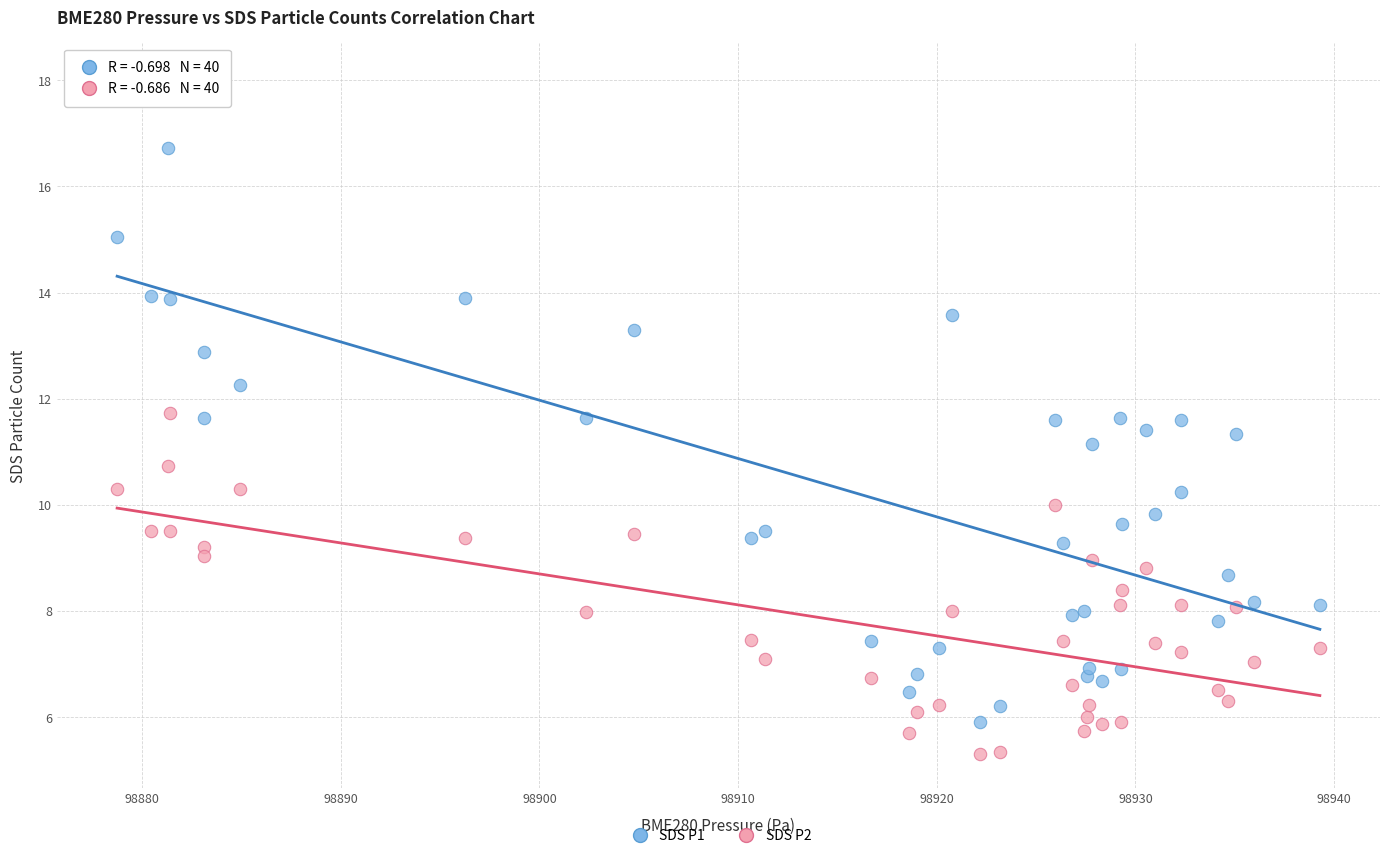

Which series has the largest Y range (max minus min)?

SDS P1